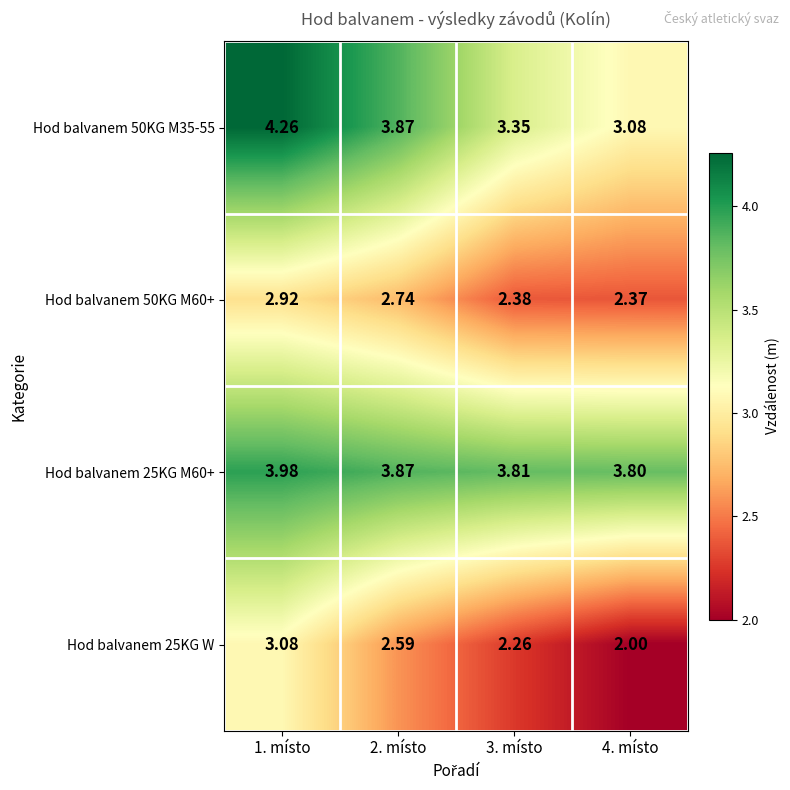

Is the value of Hod balvanem 50KG M35-55 at 2. místo greater than the value of Hod balvanem 25KG M60+ at 1. místo?

No